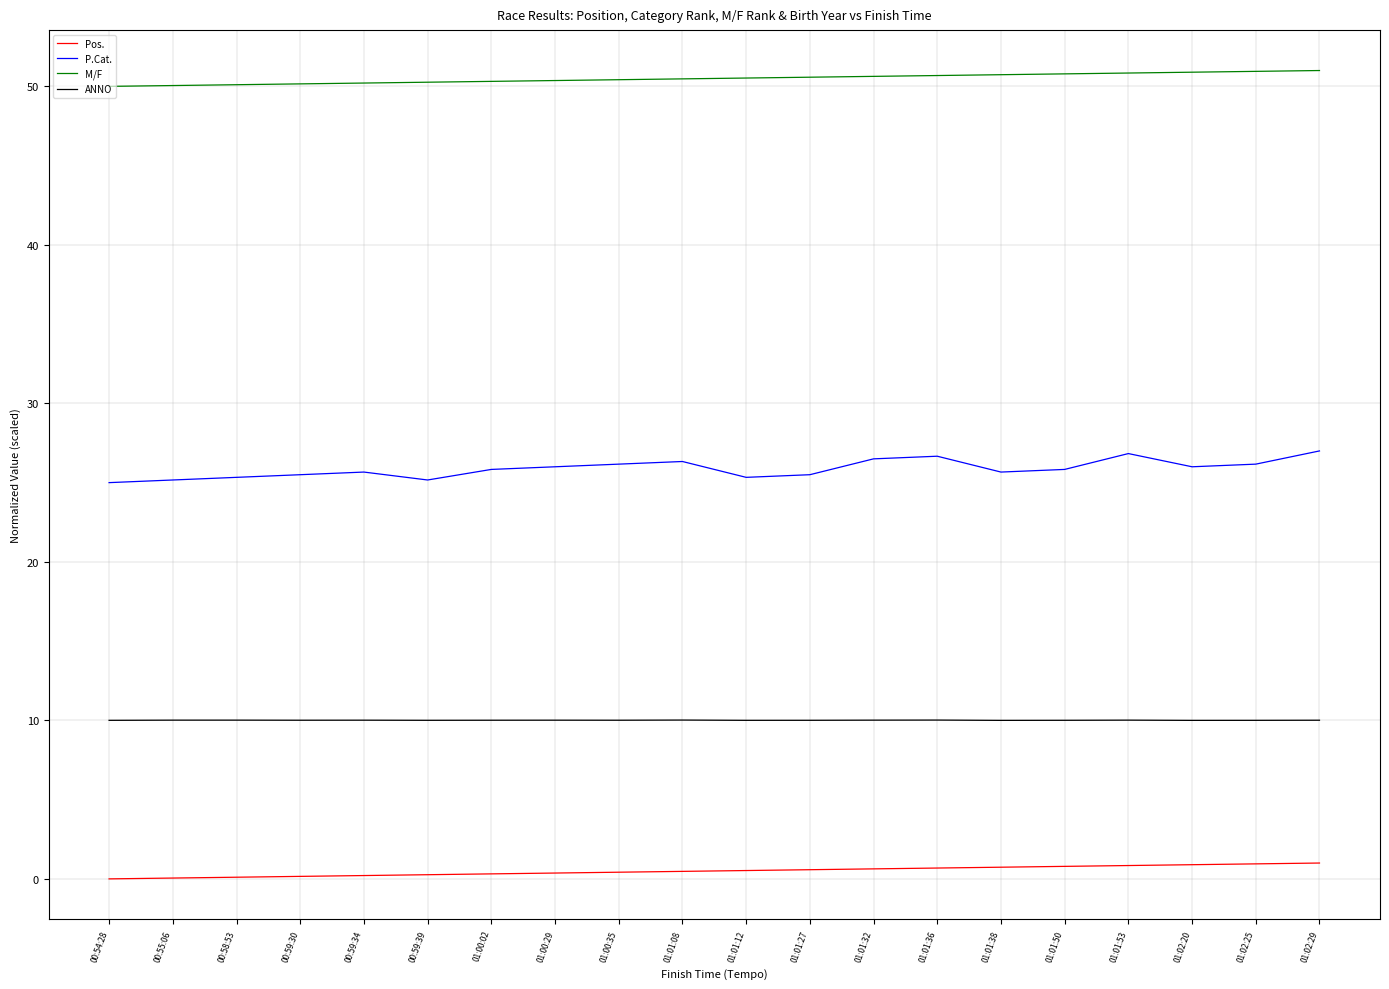

What is the greatest value displayed?

51.0